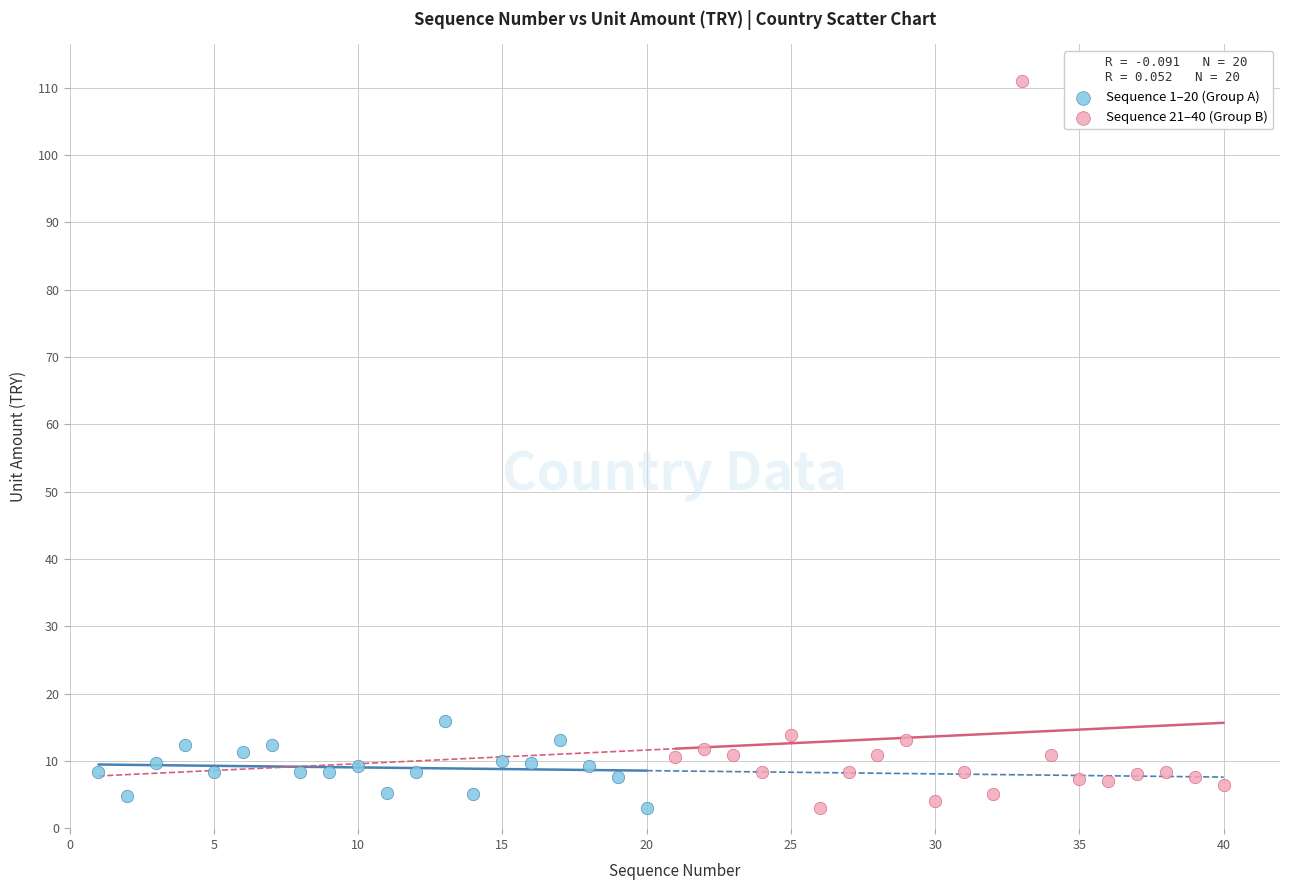

What are all the series names shown in the legend?

Sequence 1–20 (Group A), Sequence 21–40 (Group B)